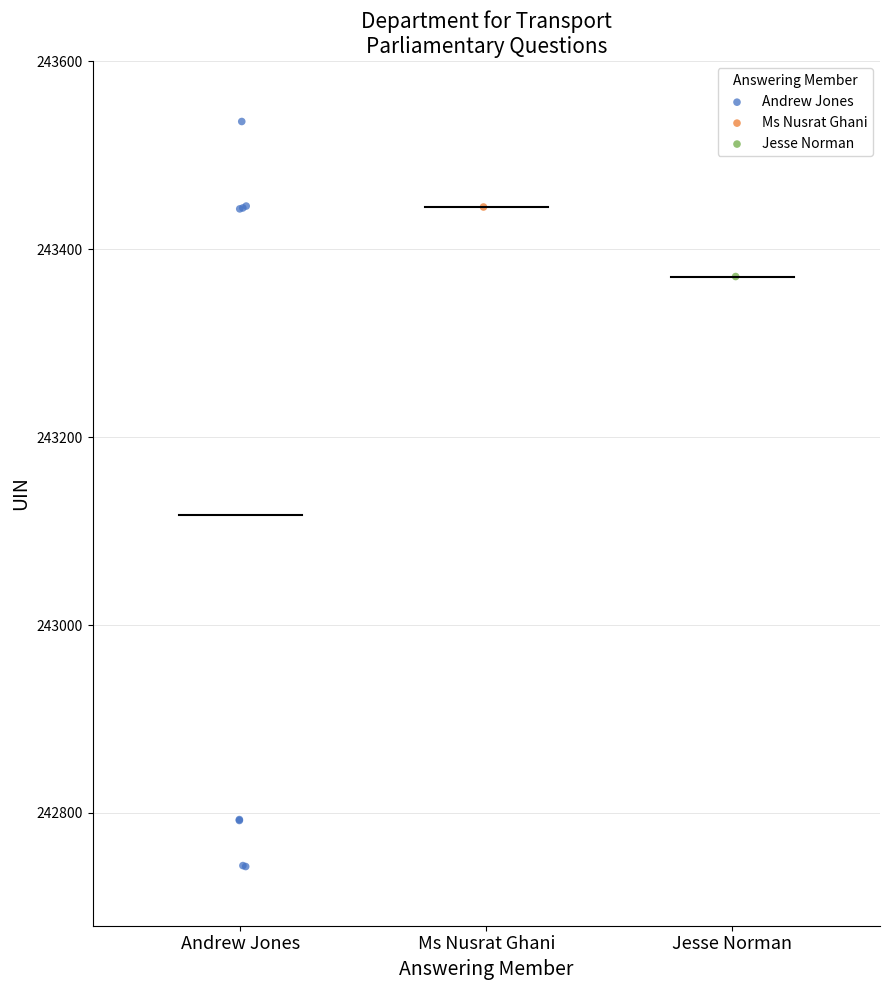

What are all the series names shown in the legend?

Andrew Jones, Ms Nusrat Ghani, Jesse Norman